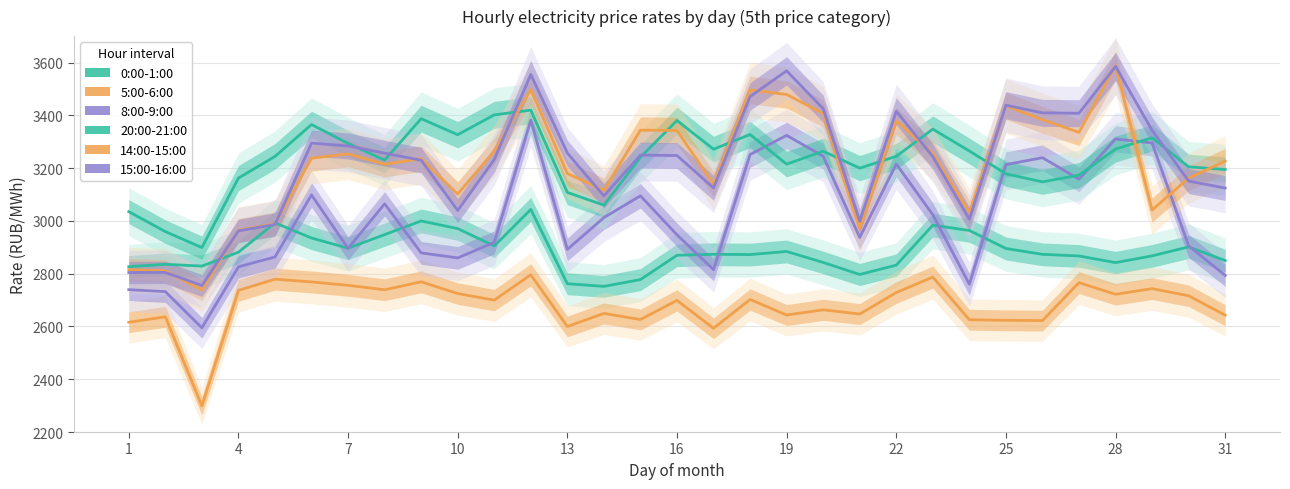

Where do 0:00-1:00 and 8:00-9:00 first cross each other?

13 and 16